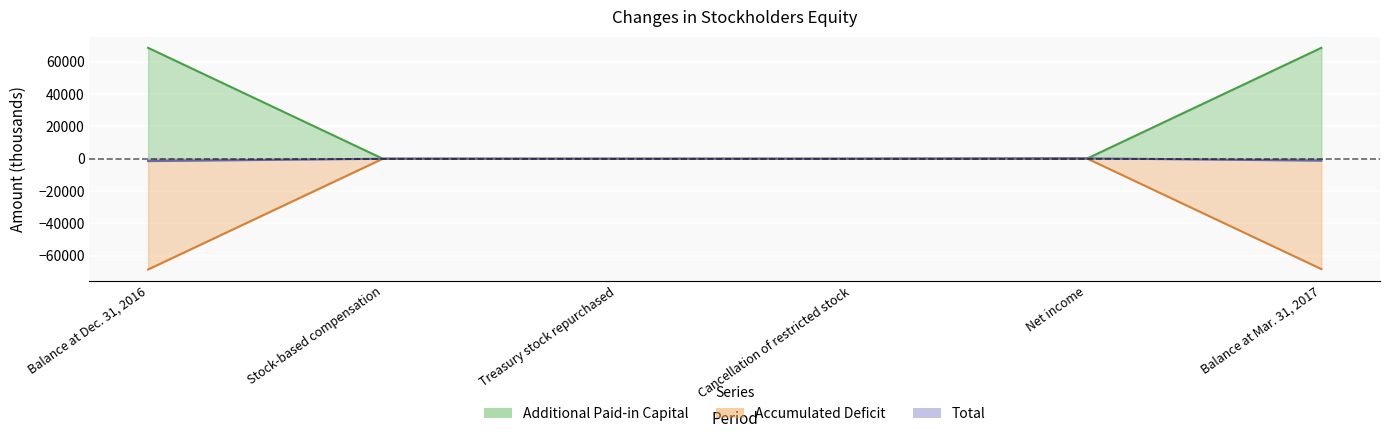

Which series has the widest spread of values?

Accumulated Deficit